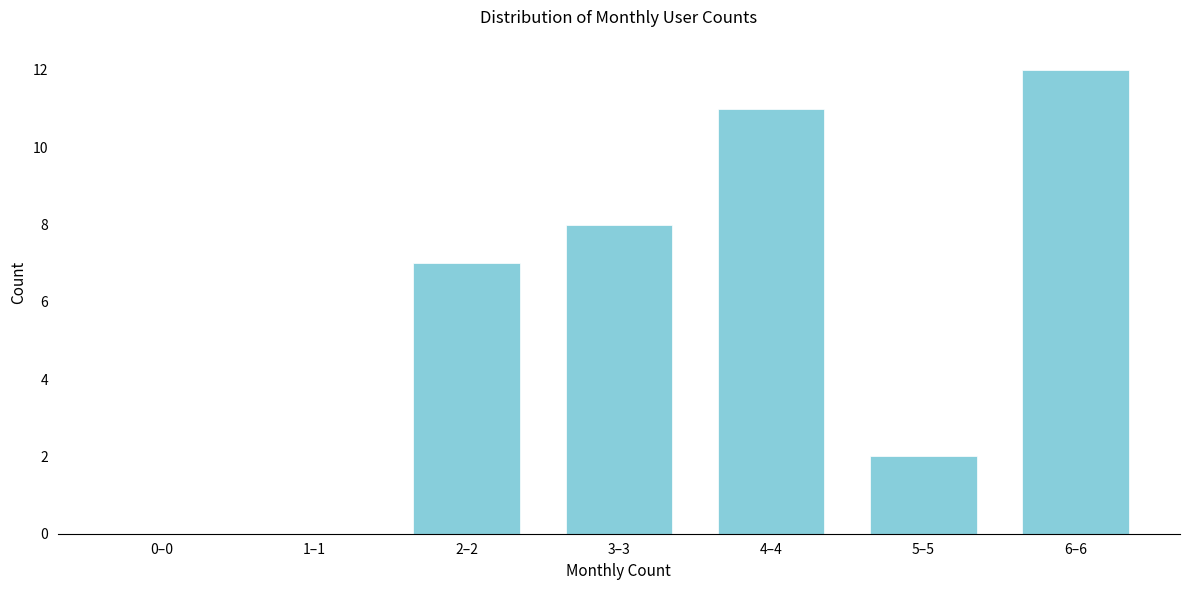

Reading left to right, list all the values displayed in this chart.

0–0=0	1–1=0	2–2=7	3–3=8	4–4=11	5–5=2	6–6=12